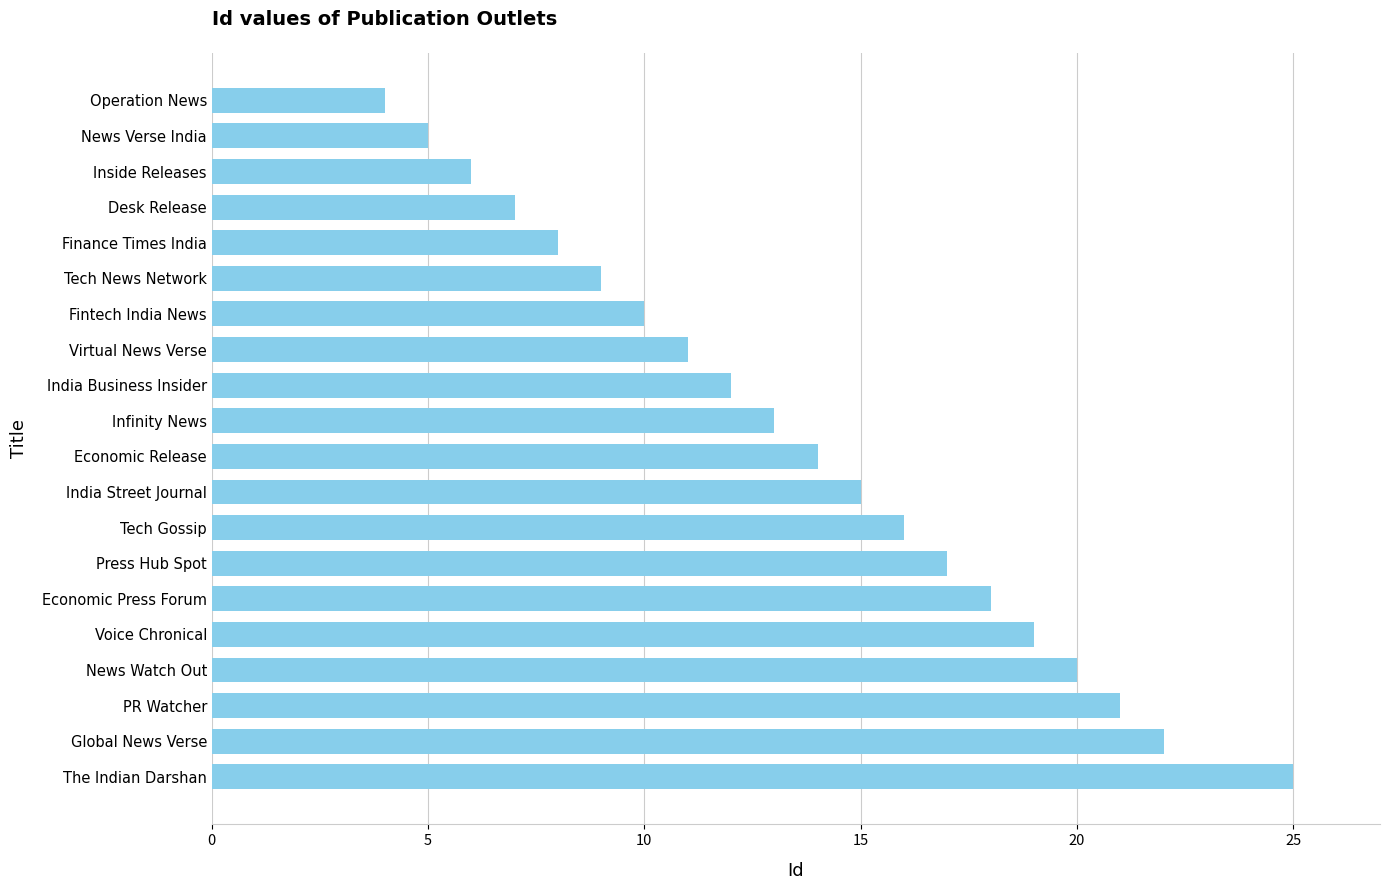

What is the average value?

14